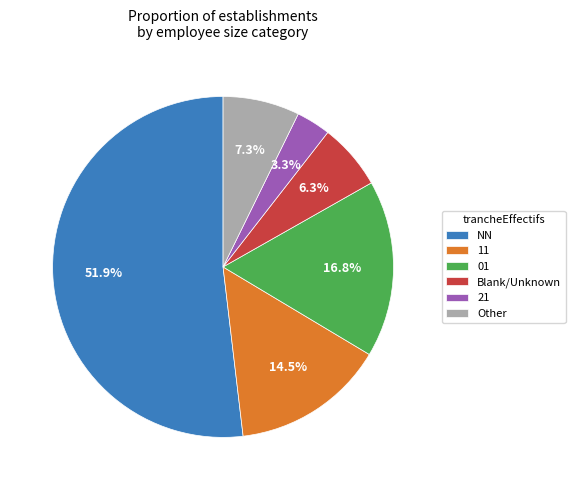

Does NN represent more than half of the total?

Yes